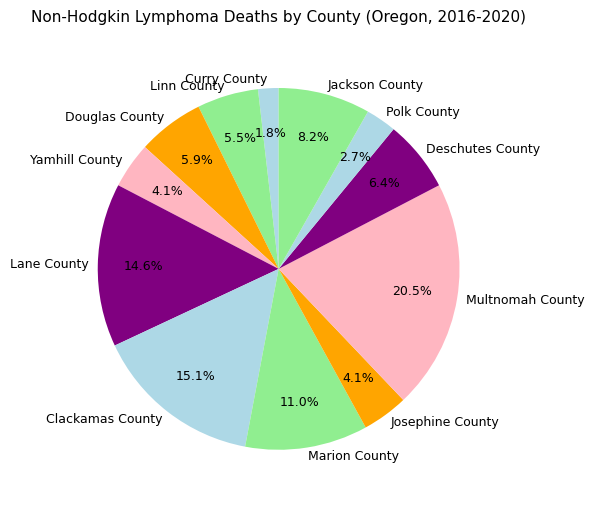

Between Clackamas County and Polk County, which is larger?

Clackamas County